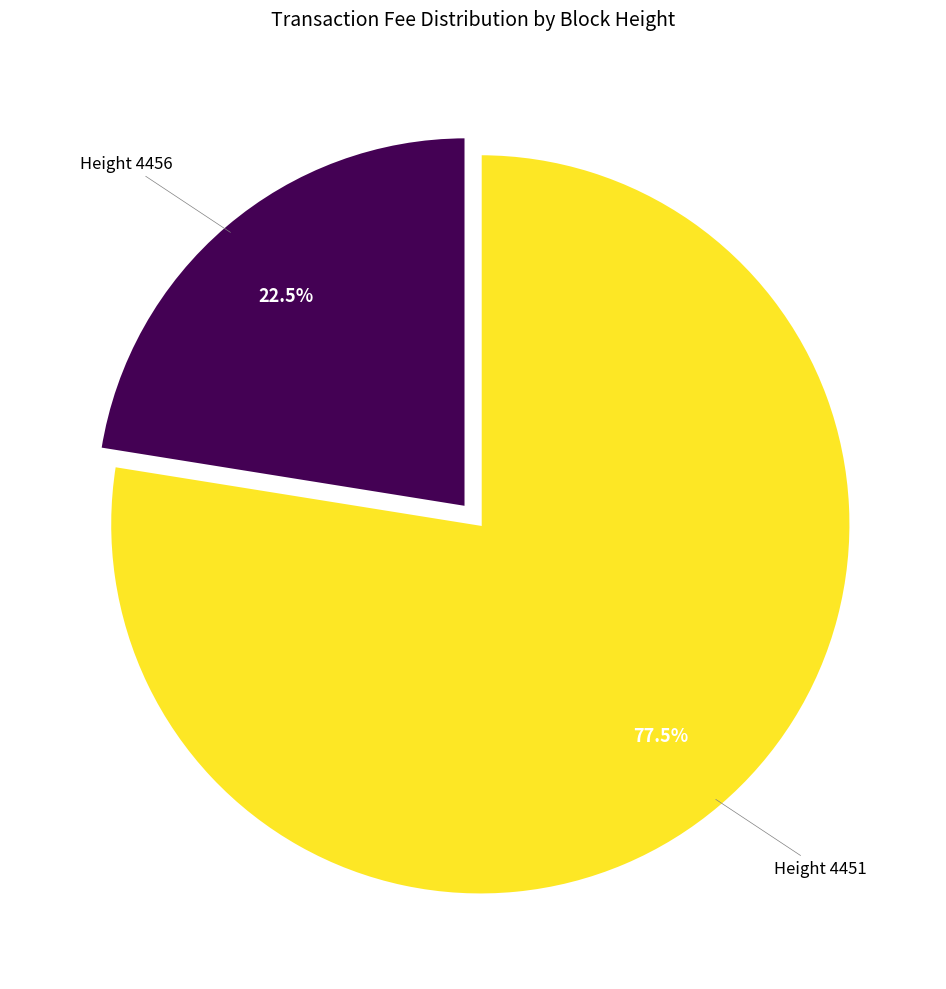

What percentage is NOT represented by Height 4456?

77.5%